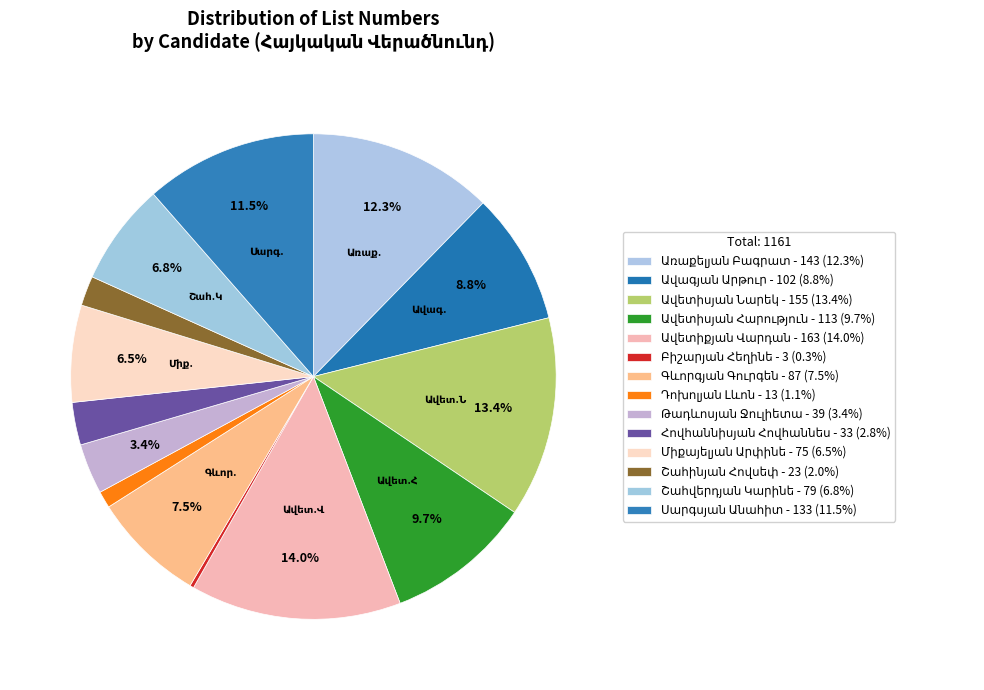

Rank the categories by value from highest to lowest.

Ավետիքյան Վարդան, Ավետիսյան Նարեկ, Առաքելյան Բագրատ, Սարգսյան Անահիտ, Ավետիսյան Հարություն, Ավագյան Արթուր, Գևորգյան Գուրգեն, Շահվերդյան Կարինե, Միքայելյան Արփինե, Թադևոսյան Ջուլիետա, Հովհաննիսյան Հովհաննես, Շահինյան Հովսեփ, Դոխոլյան Լևոն, Բիշարյան Հեղինե